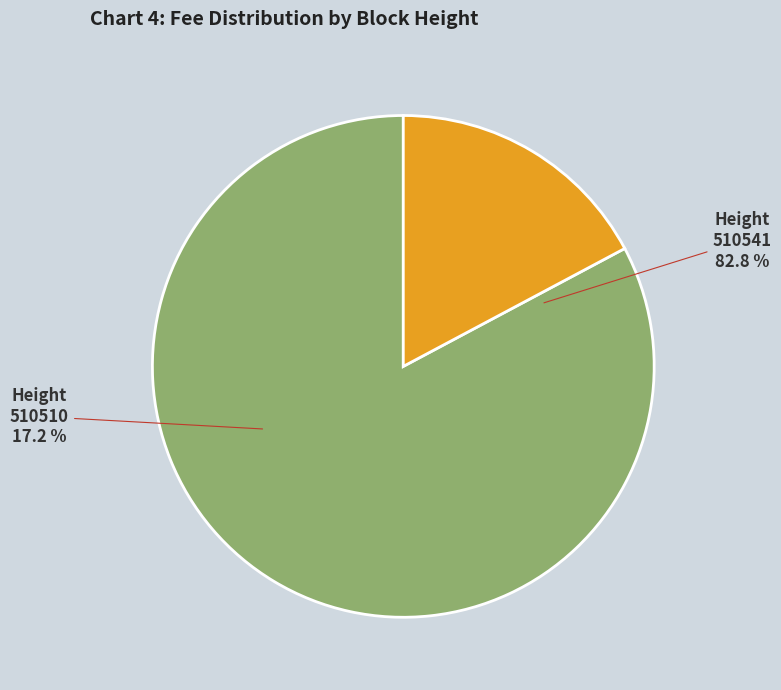

Is there any slice that represents more than half of the pie?

Yes